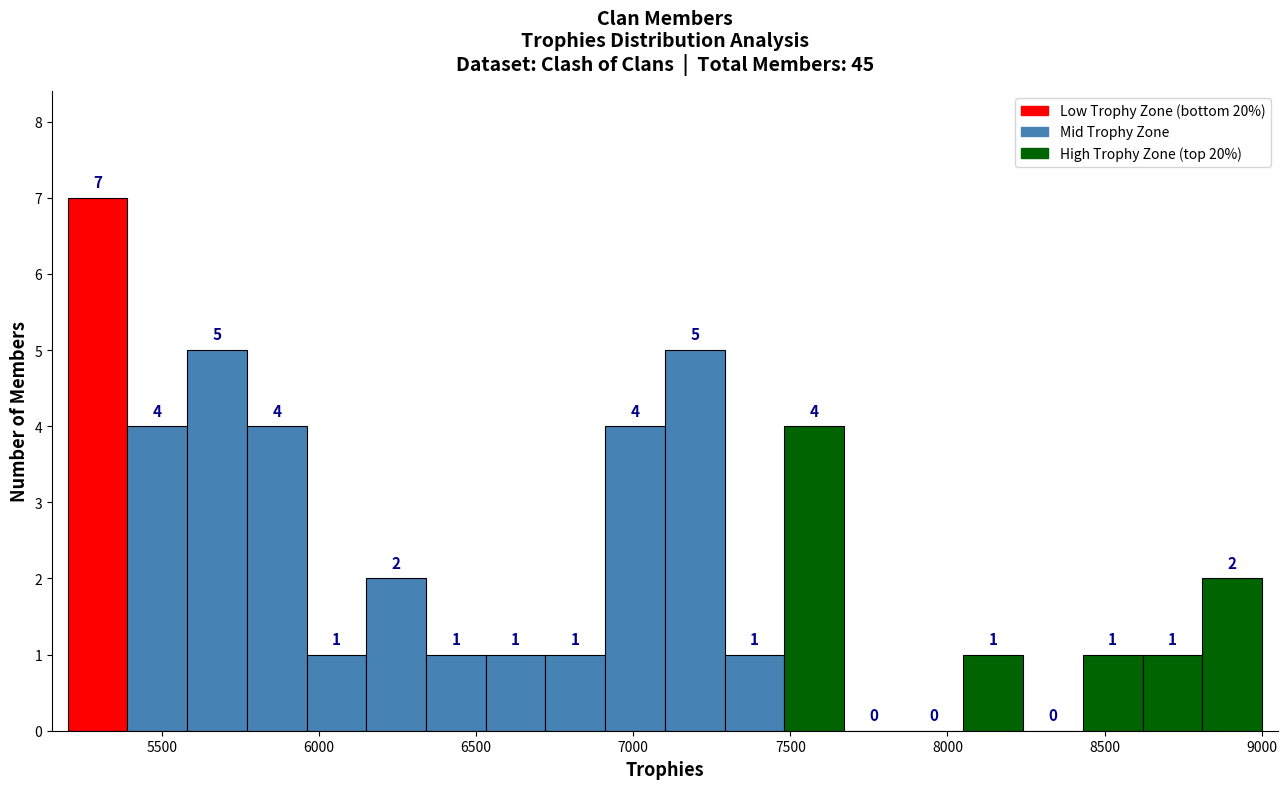

Around what value on the x-axis is the tallest bar? Give the approximate position of its centre, as read against the axis.

5300